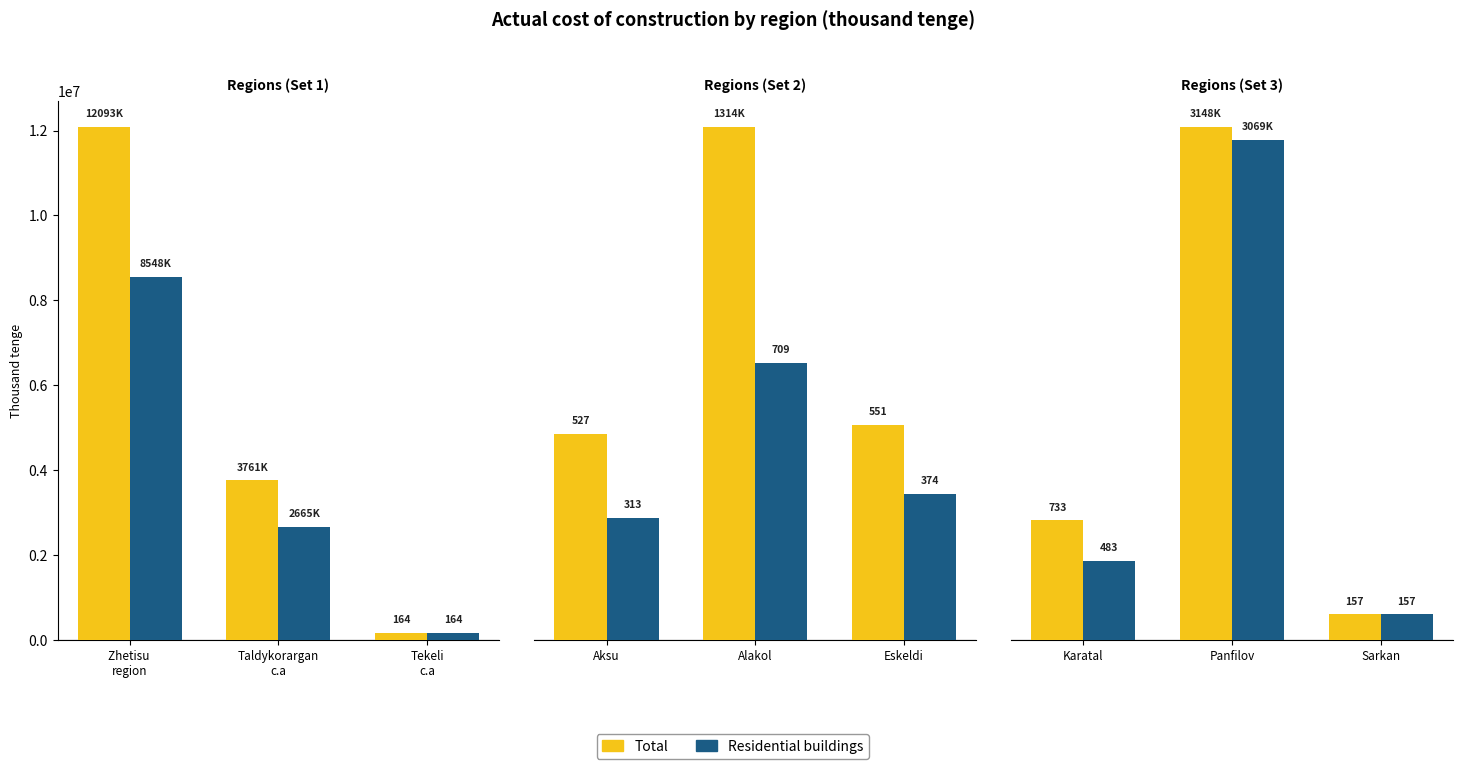

Between Panfilov and Sarkan, which is larger?

Panfilov